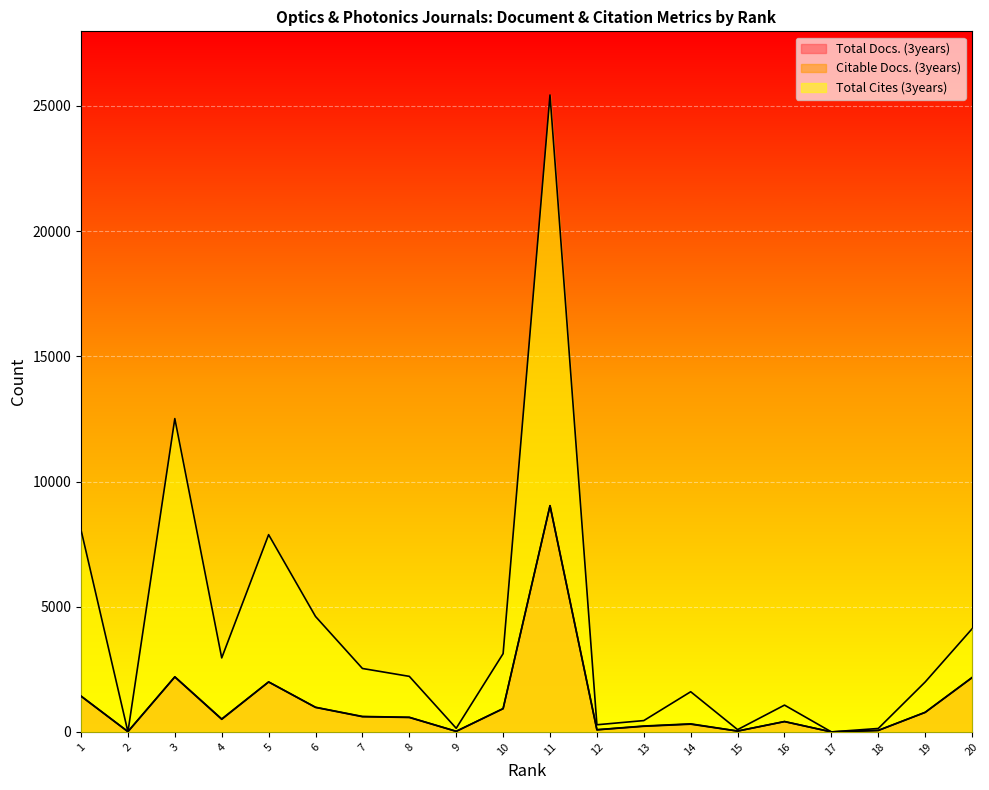

At which category does the chart reach its minimum across all series?

17